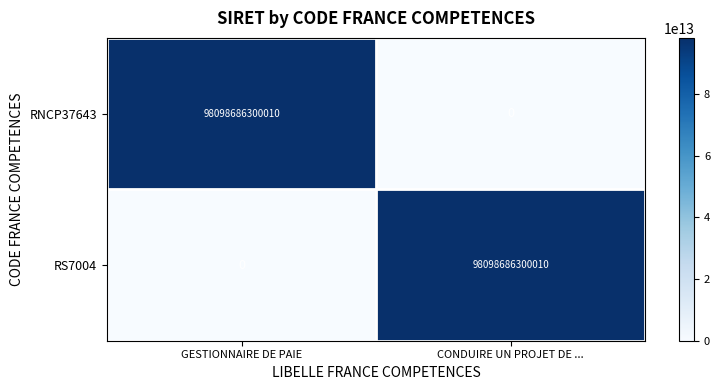

The RNCP37643 series shows 98098686300010 at GESTIONNAIRE DE PAIE. True or false?

True